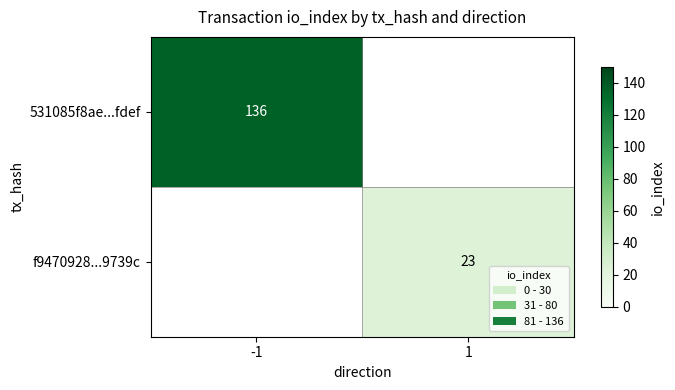

Is it true that f9470928...9739c equals 9 at 1?

False